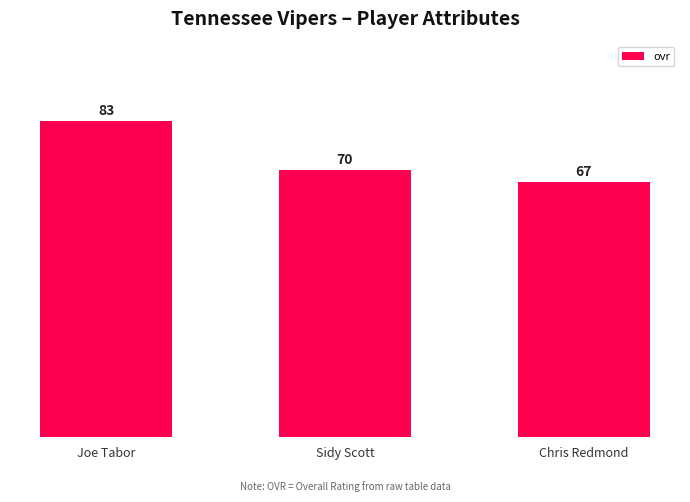

What is the greatest value displayed?

83